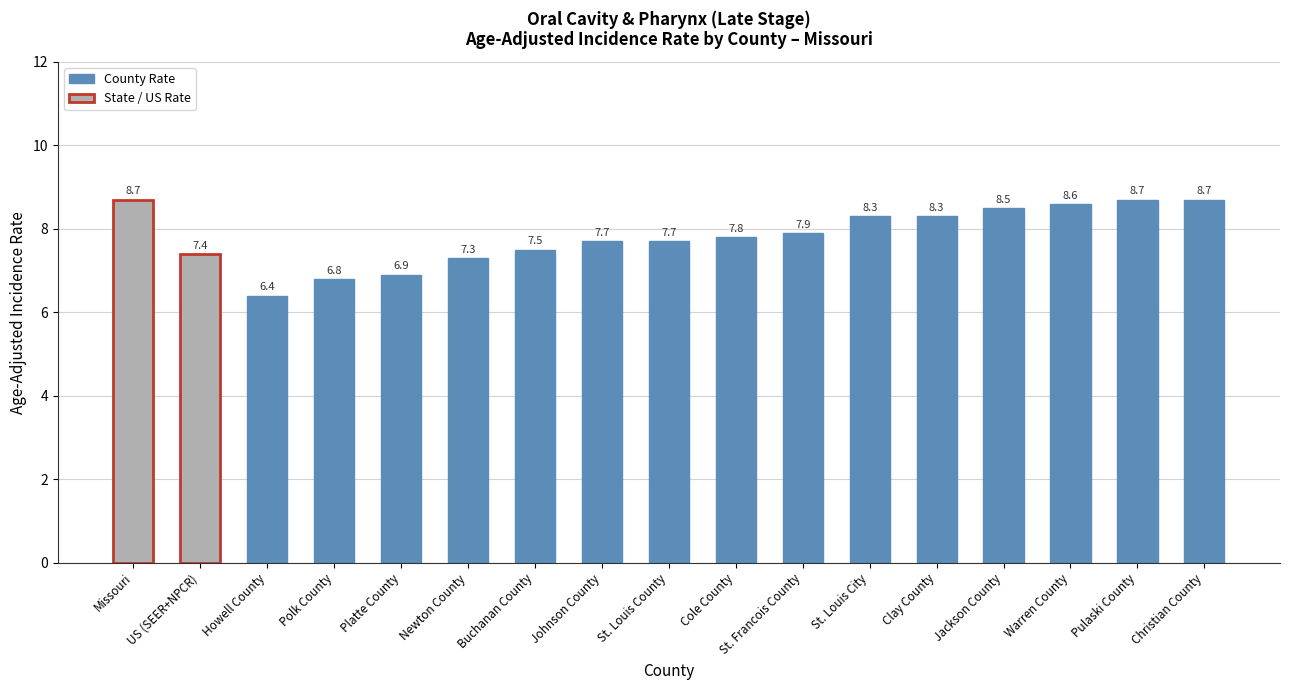

What value does the data have at Platte County?

6.9